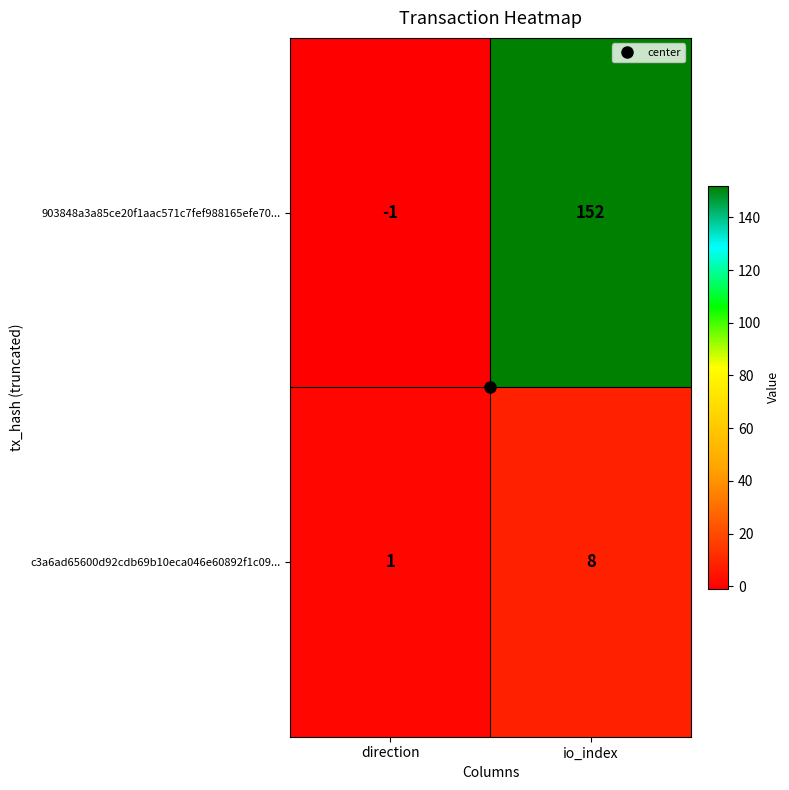

What is the difference between the c3a6ad65600d92cdb69b10eca046e60892f1c09... values at direction and io_index?

7